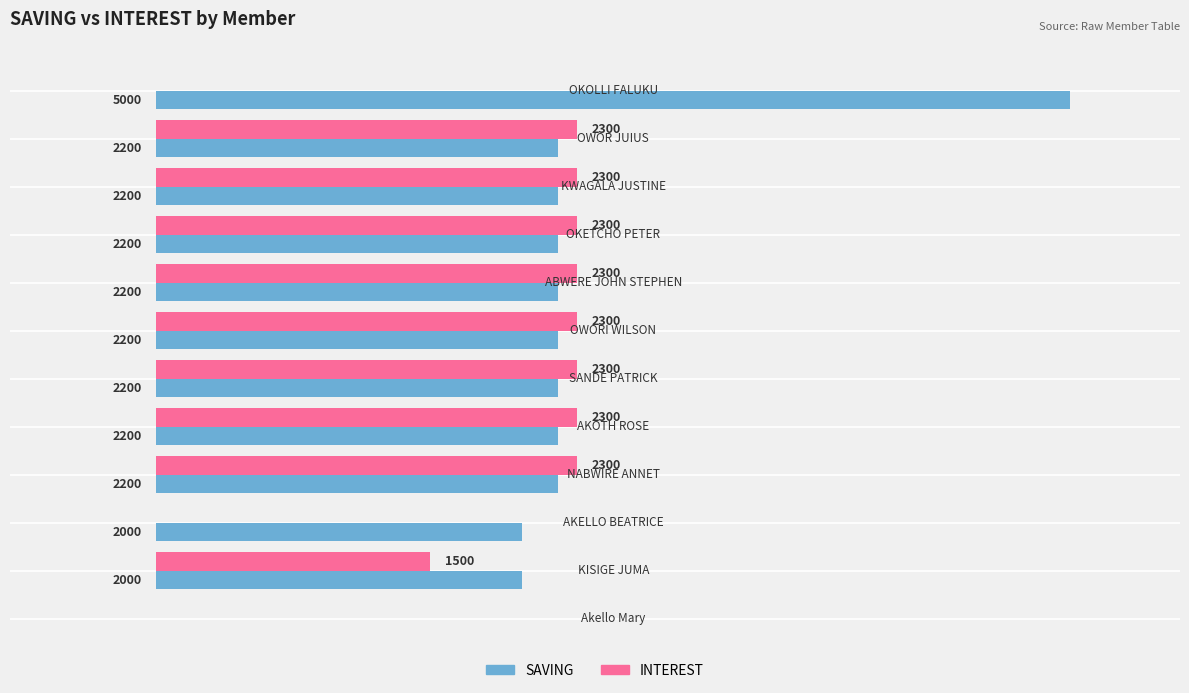

Which series has the largest total across all categories?

SAVING